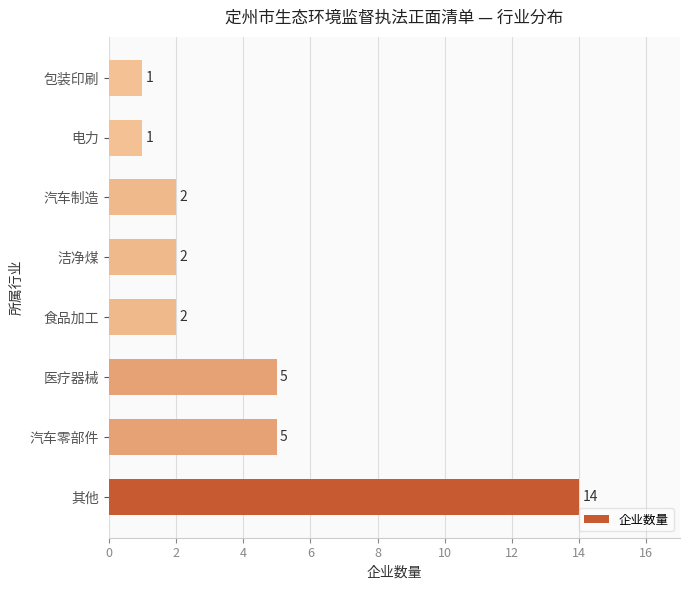

The chart shows a value of 2 at 洁净煤. True or false?

True